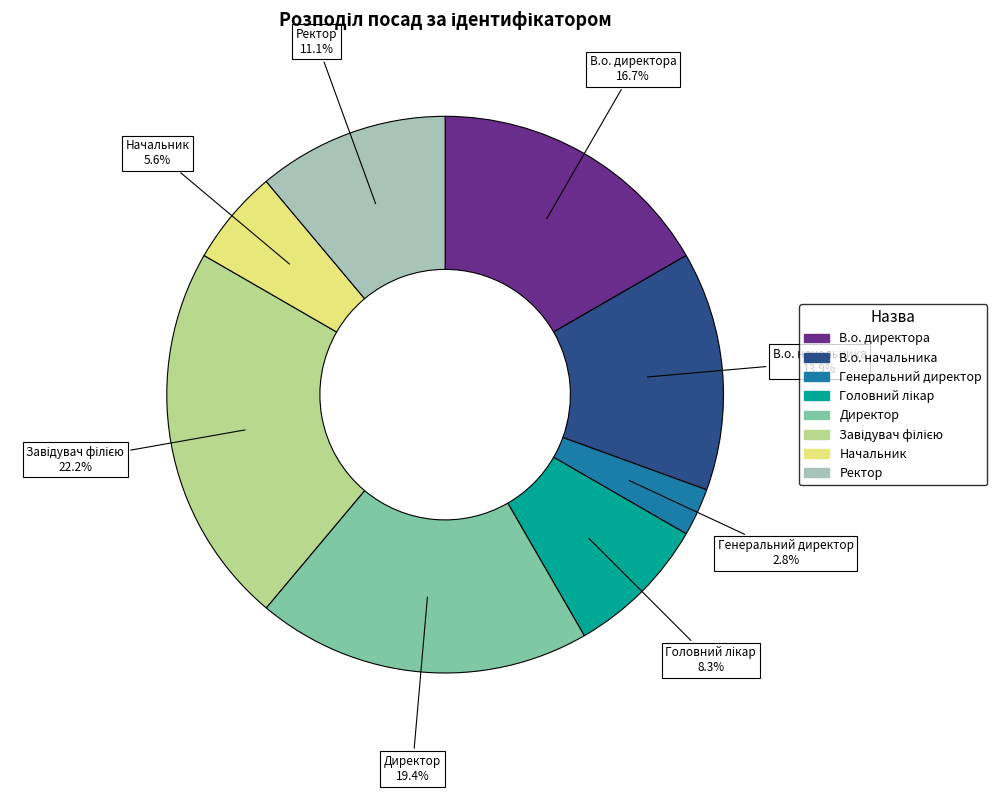

What is the smallest slice in the pie chart?

Генеральний директор